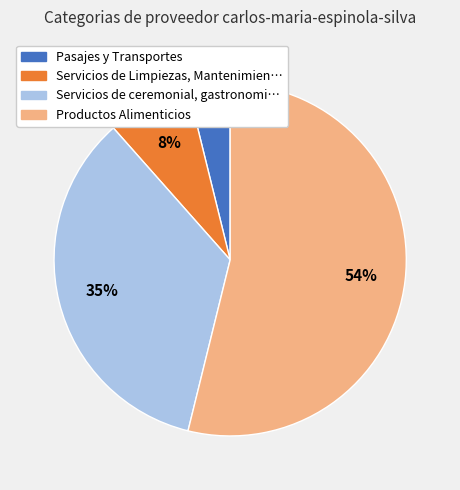

To the nearest percent, what is the difference between the largest and smallest slice percentages?

50%